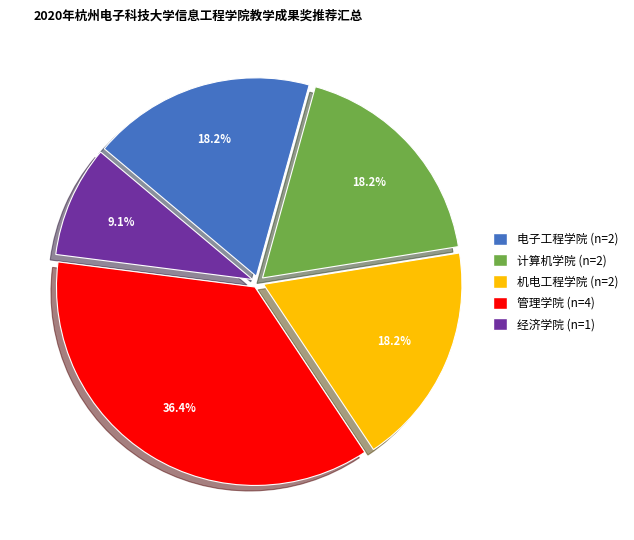

Which category has the smallest portion of the pie?

经济学院